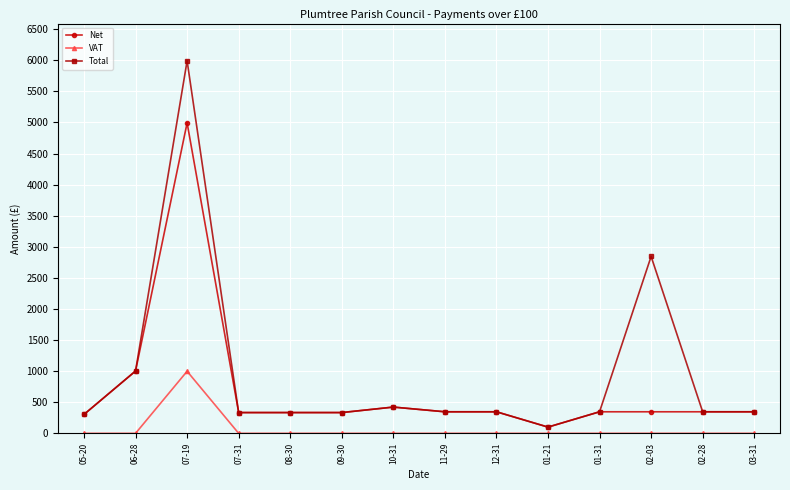

Rank the series by their average value, from highest to lowest.

Total, Net, VAT